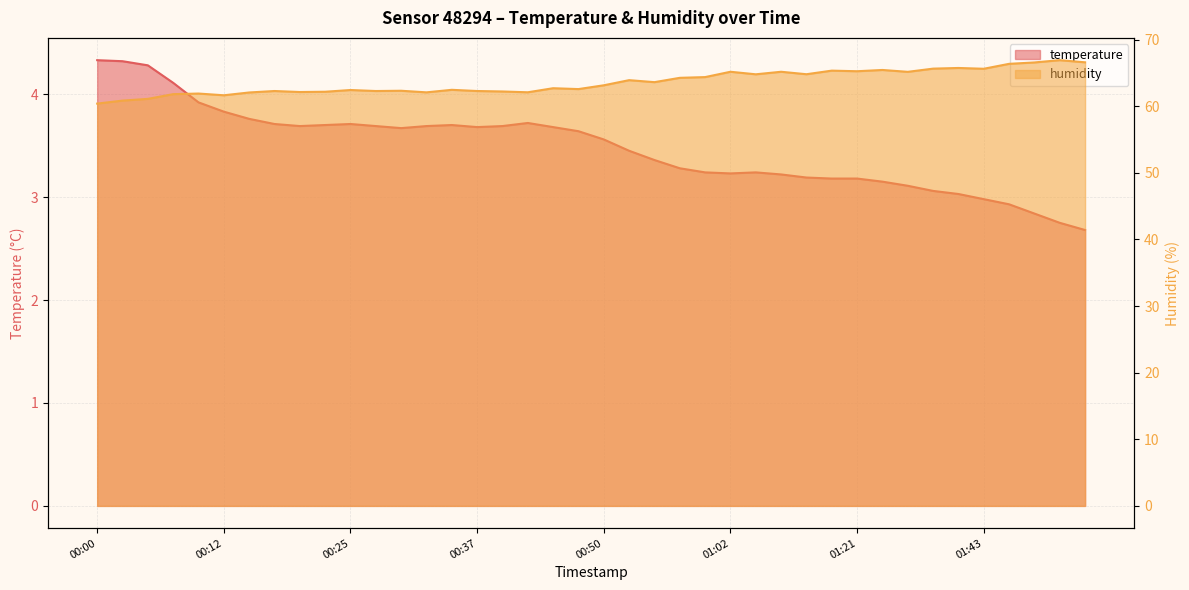

True or false: humidity and temperature intersect in this chart.

False